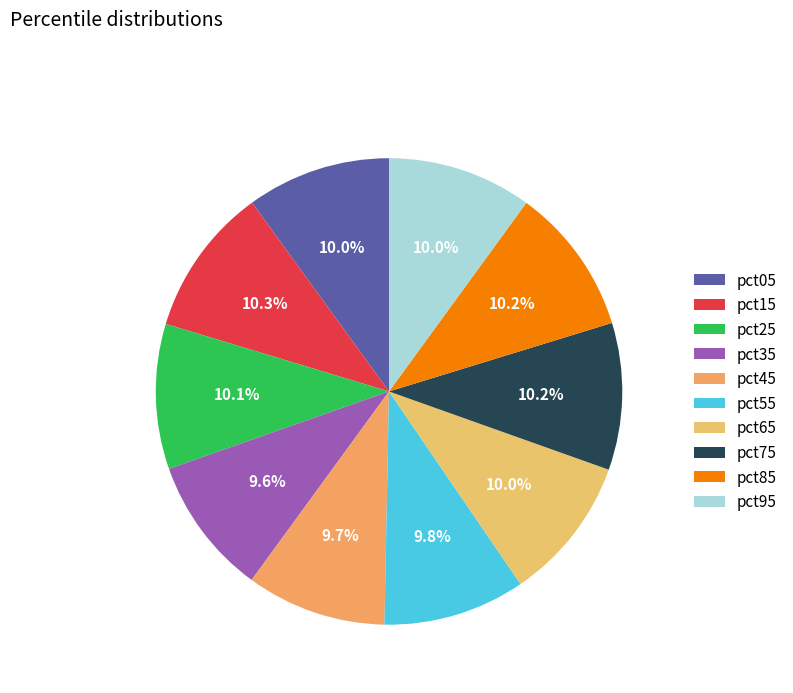

To the nearest percent, what is the average slice percentage?

10%